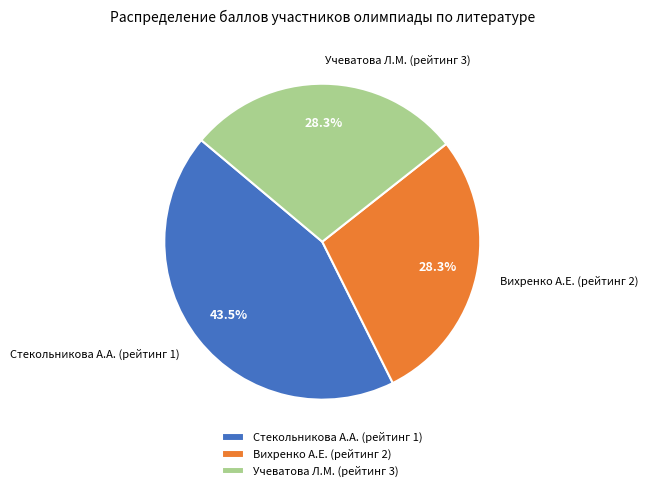

What is the largest slice in the pie chart?

Стекольникова А.А. (рейтинг 1)